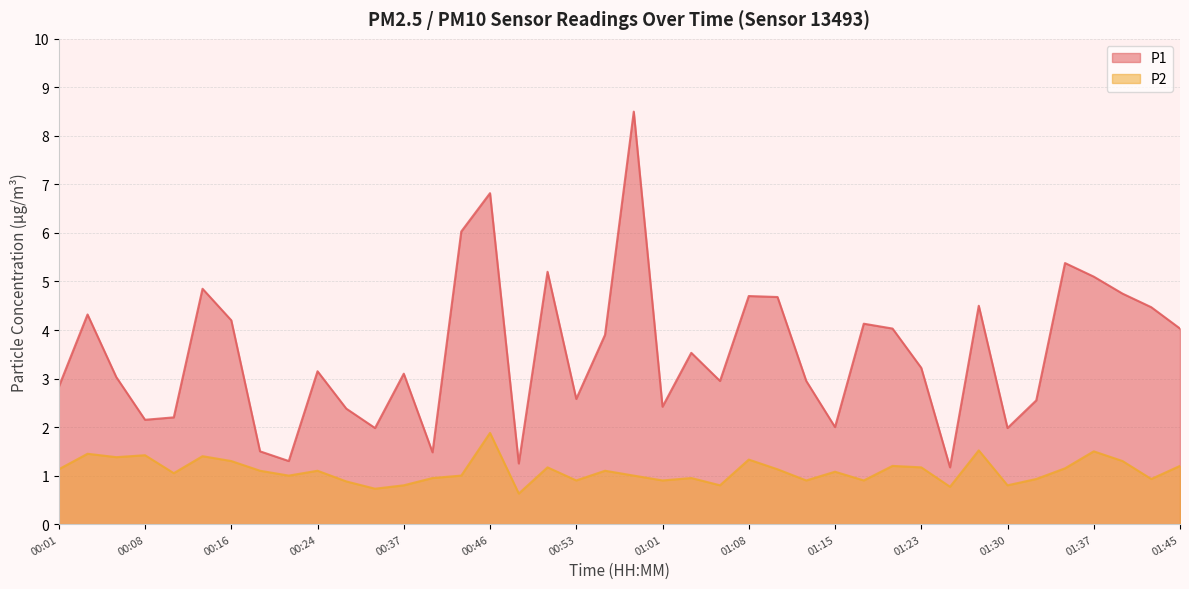

Which label corresponds to the smallest value in the chart?

00:48